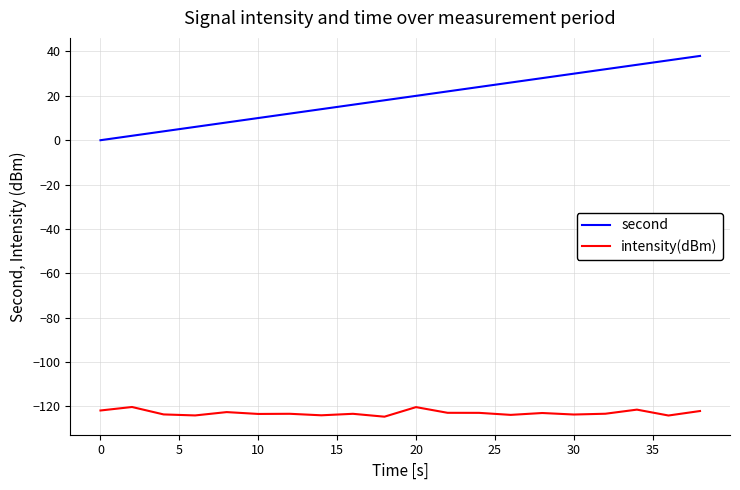

What is the smallest value displayed?

-124.7